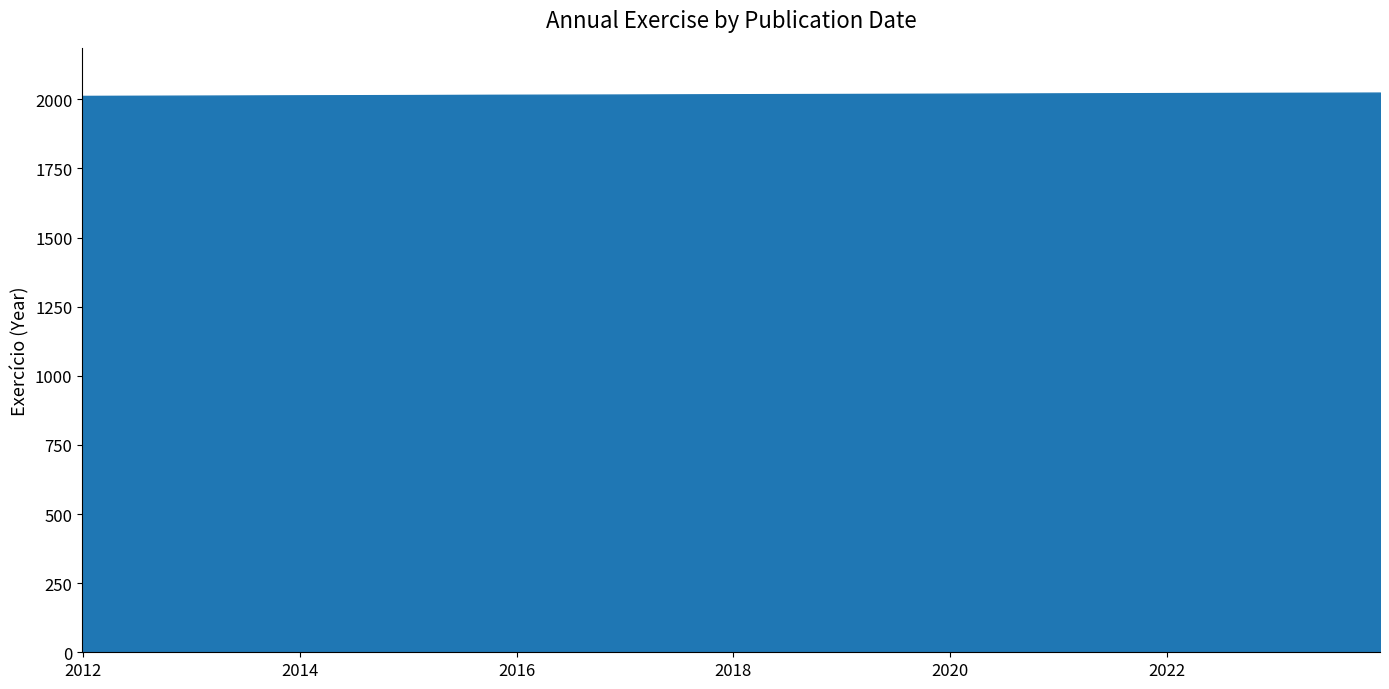

What is the average value?

2018